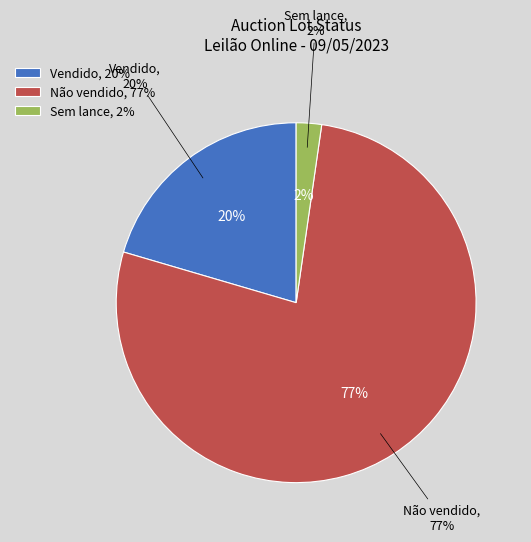

How many segments does this pie chart have?

2